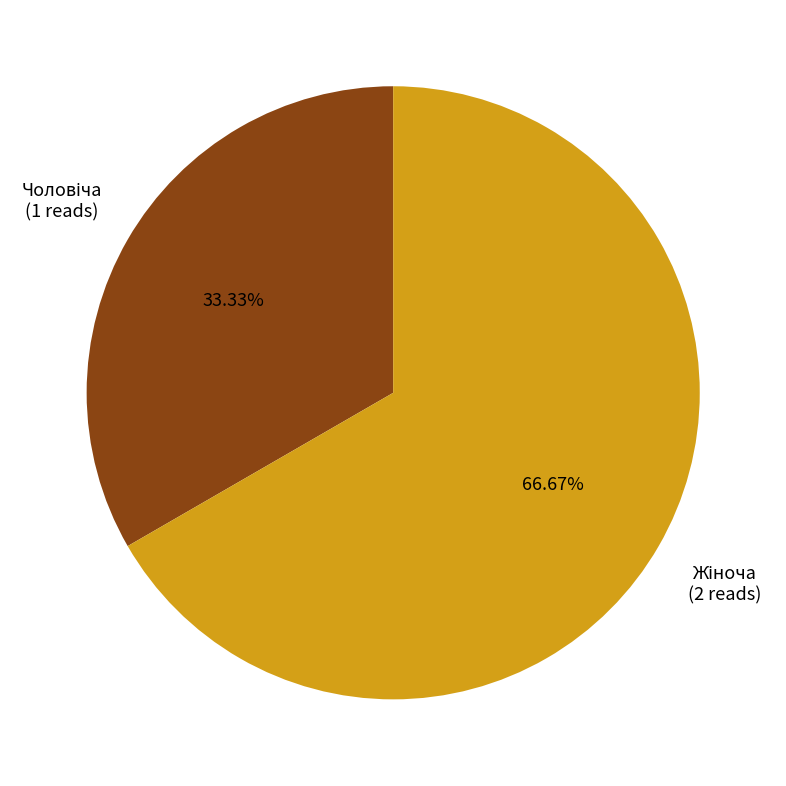

Is there any slice that represents more than half of the pie?

Yes